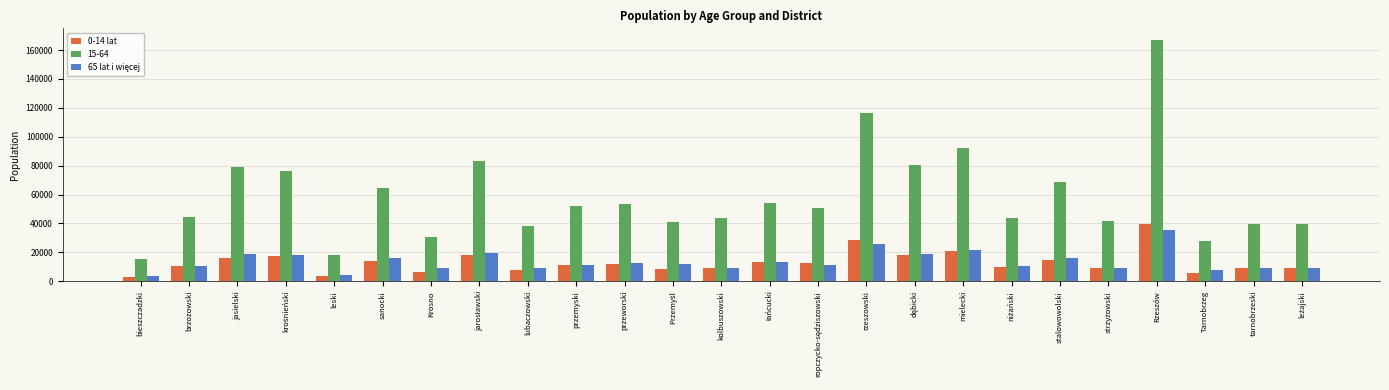

What is the difference between the second highest and second lowest values in the 15-64 series?

98063